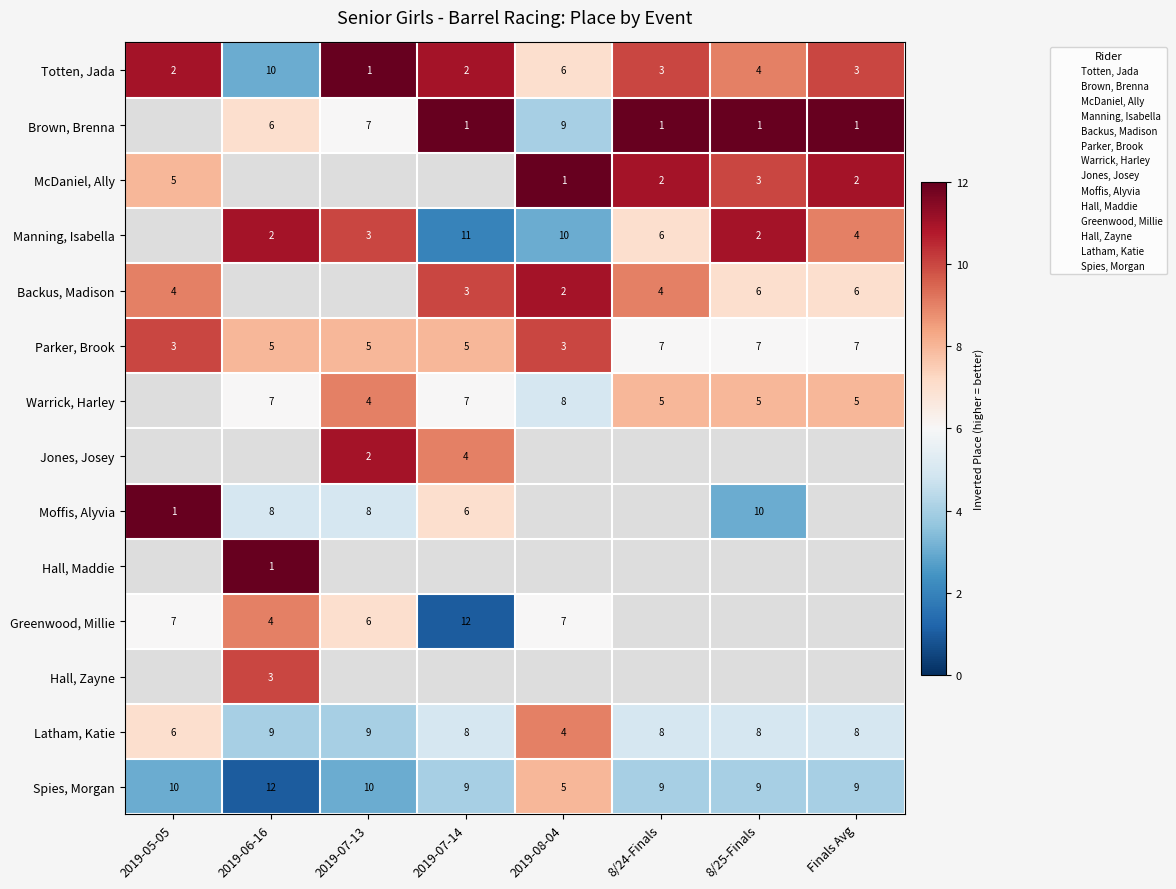

Is it true that Parker, Brook equals 2 at Finals Avg?

False